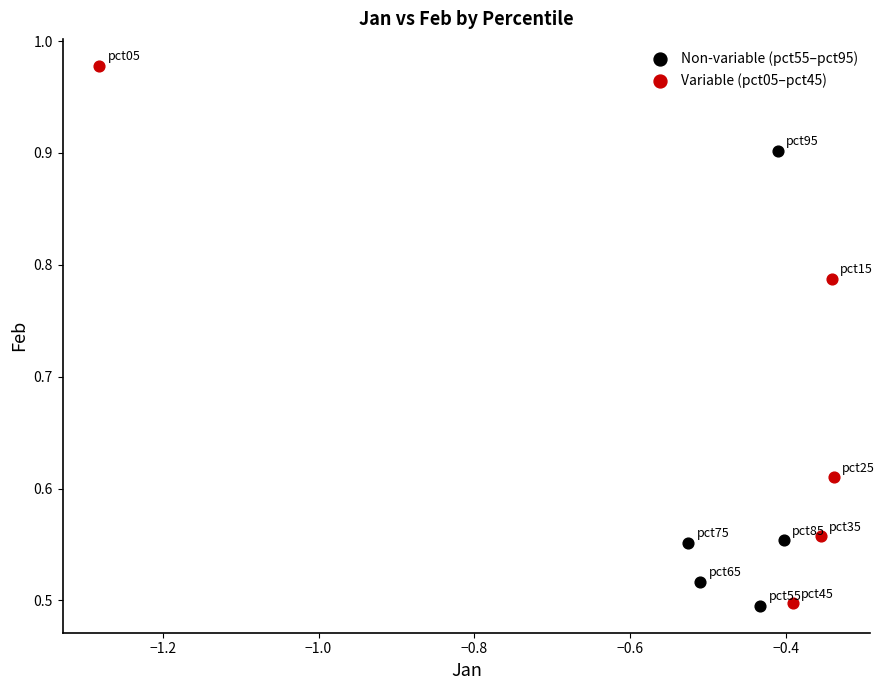

Which series has the largest Y range (max minus min)?

Variable (pct05–pct45)